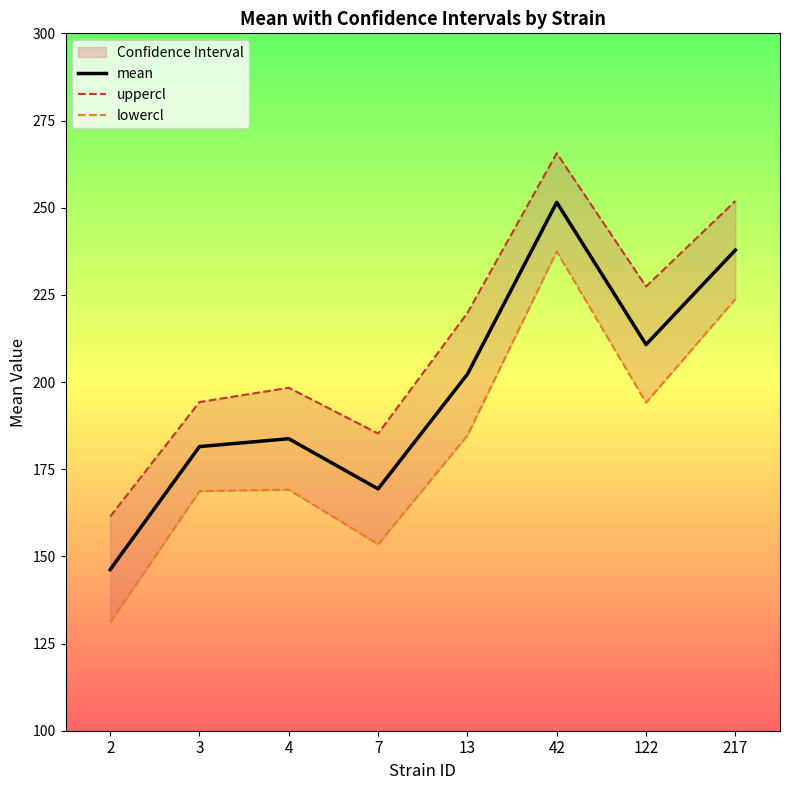

Which series changed the most between 3 and 7?

lowercl